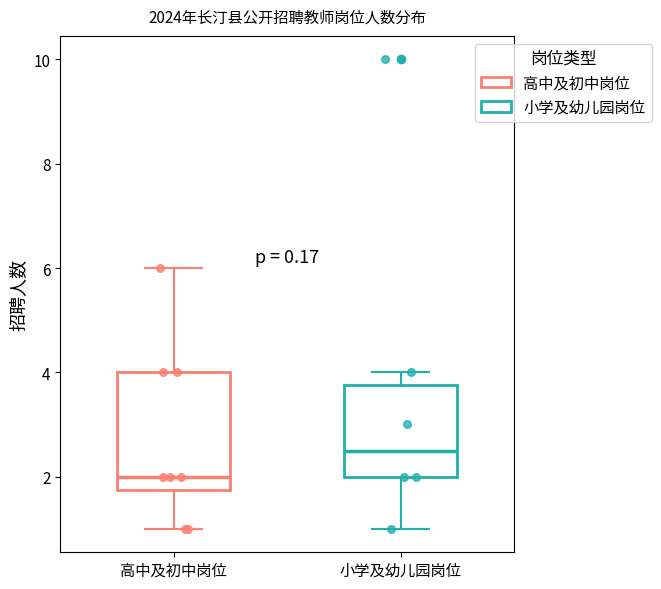

Reading left to right, transcribe this box plot: for each box, give where its median line is, the range the box spans, and where its two whiskers end, as read against the y-axis. The values are not printed on the chart, so give them approximately, as read against the axis.

高中及初中岗位: median 2.0, box 1.8 to 4.0, whiskers 1.0 to 6.0
小学及幼儿园岗位: median 2.6, box 2.0 to 3.8, whiskers 1.0 to 4.0